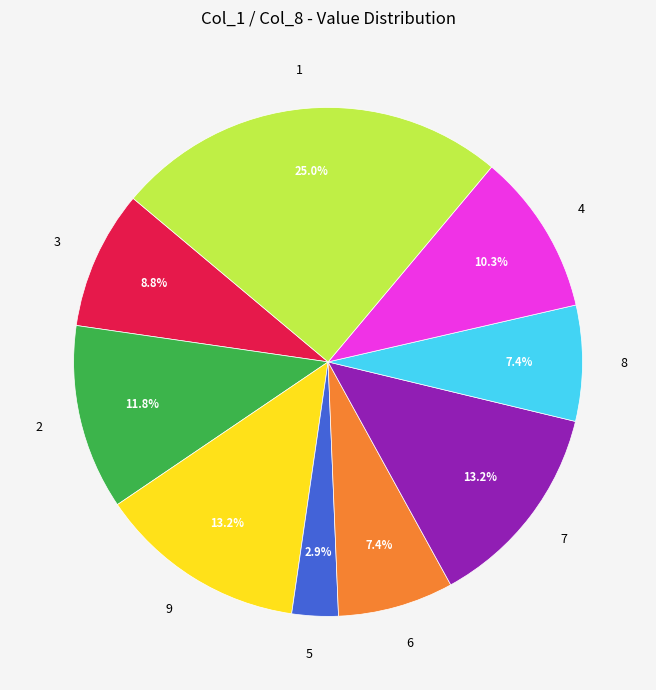

What is the smallest slice in the pie chart?

5